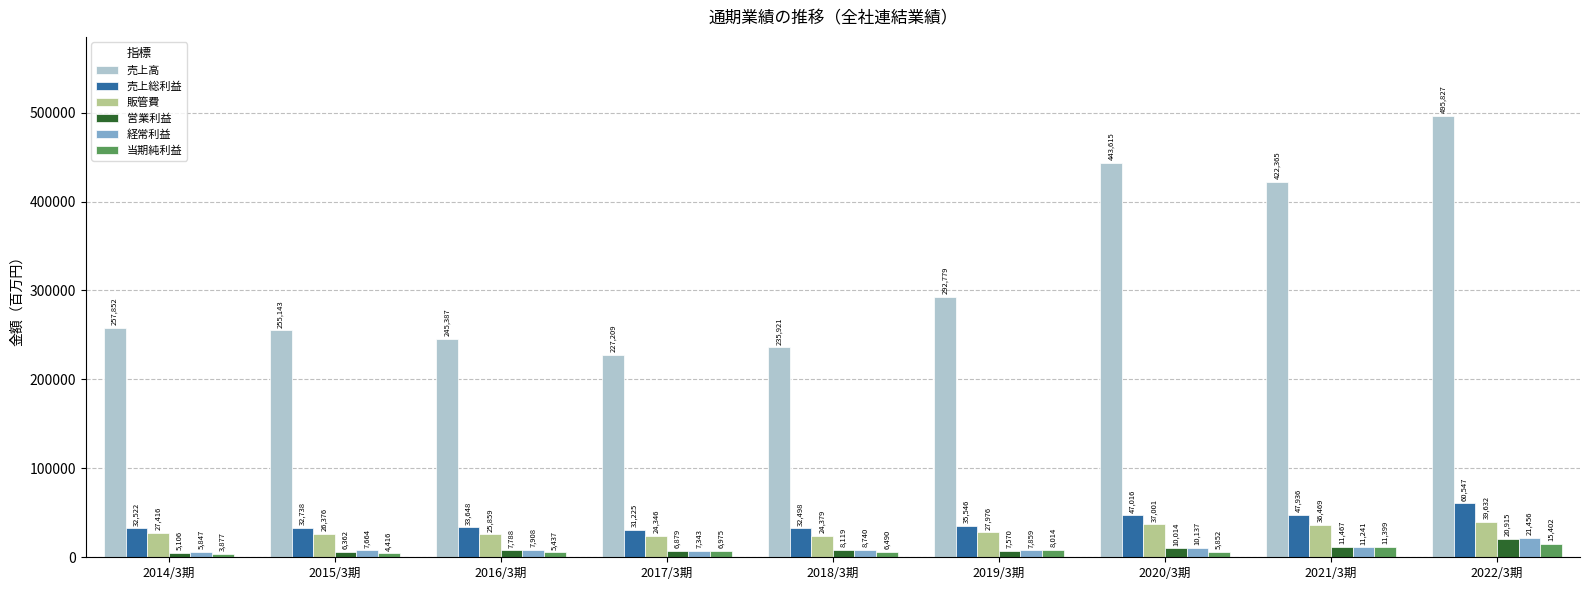

What is the highest value of the 販管費 series?

39632